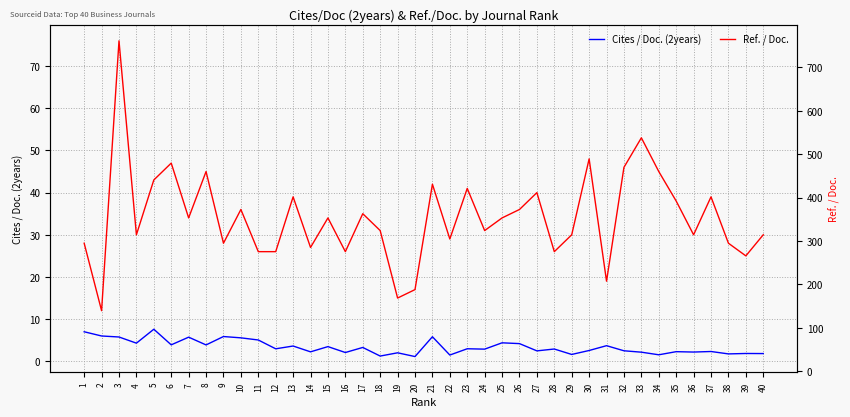

What is the difference between the maximum and minimum values in the Ref. / Doc. series?

64.0